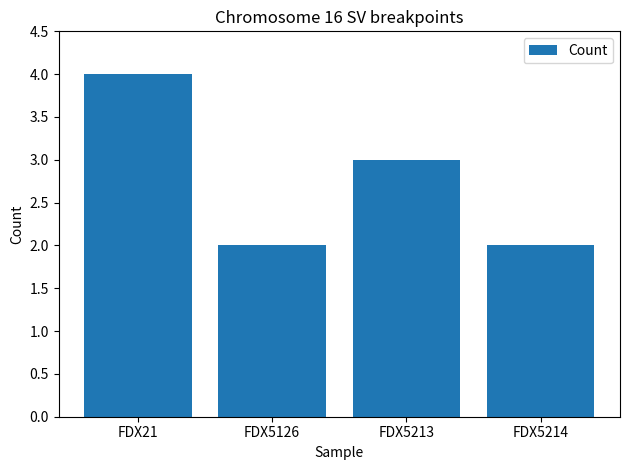

How many values are between 2 and 4?

4